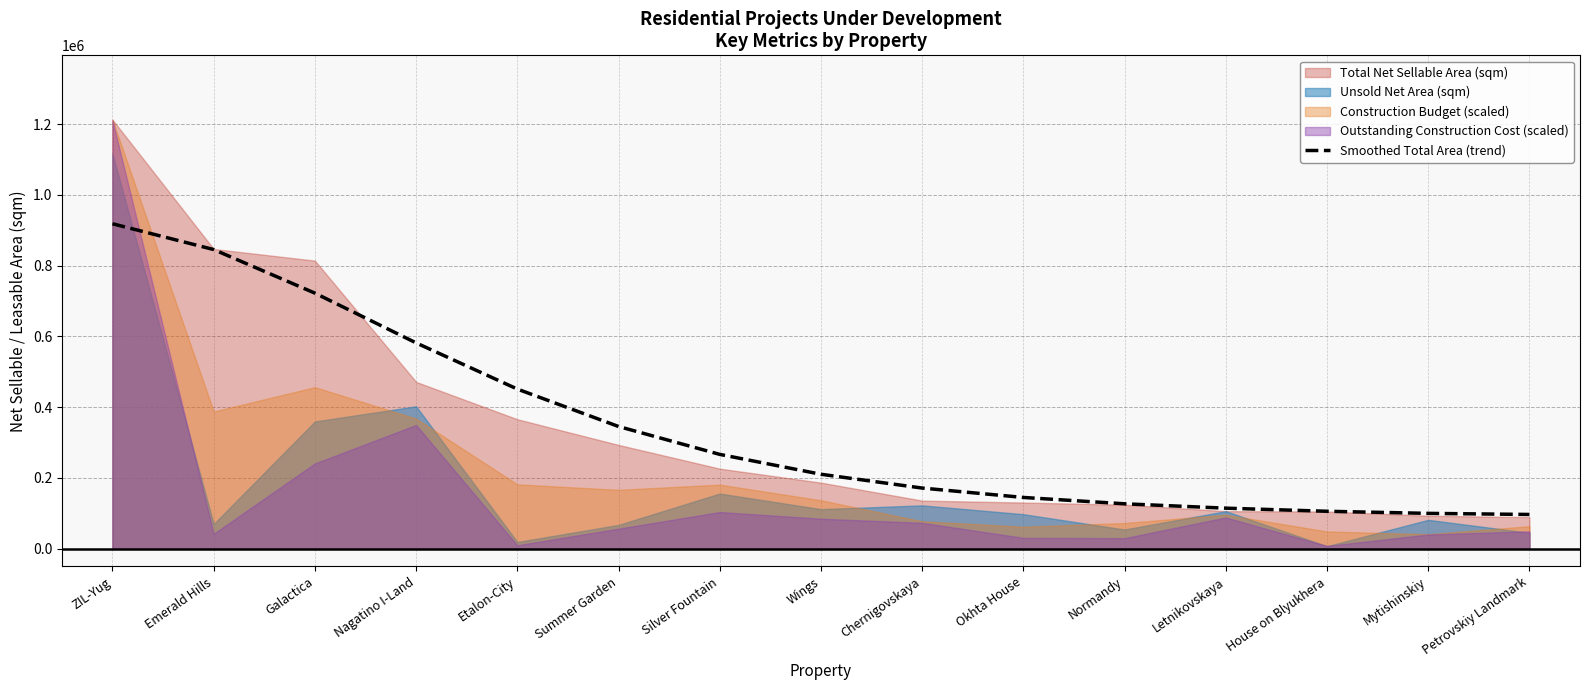

Which label corresponds to the largest value in the chart?

ZIL-Yug